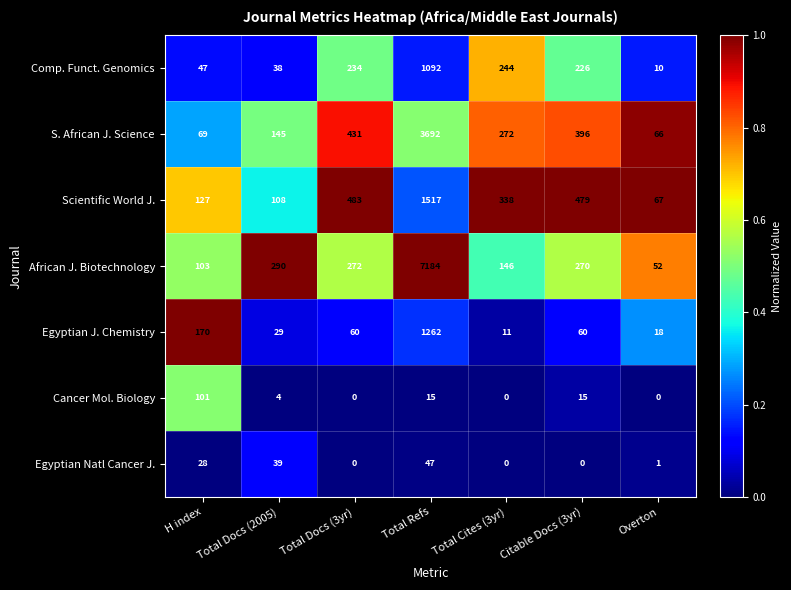

What is the sum of all African J. Biotechnology values?

8317